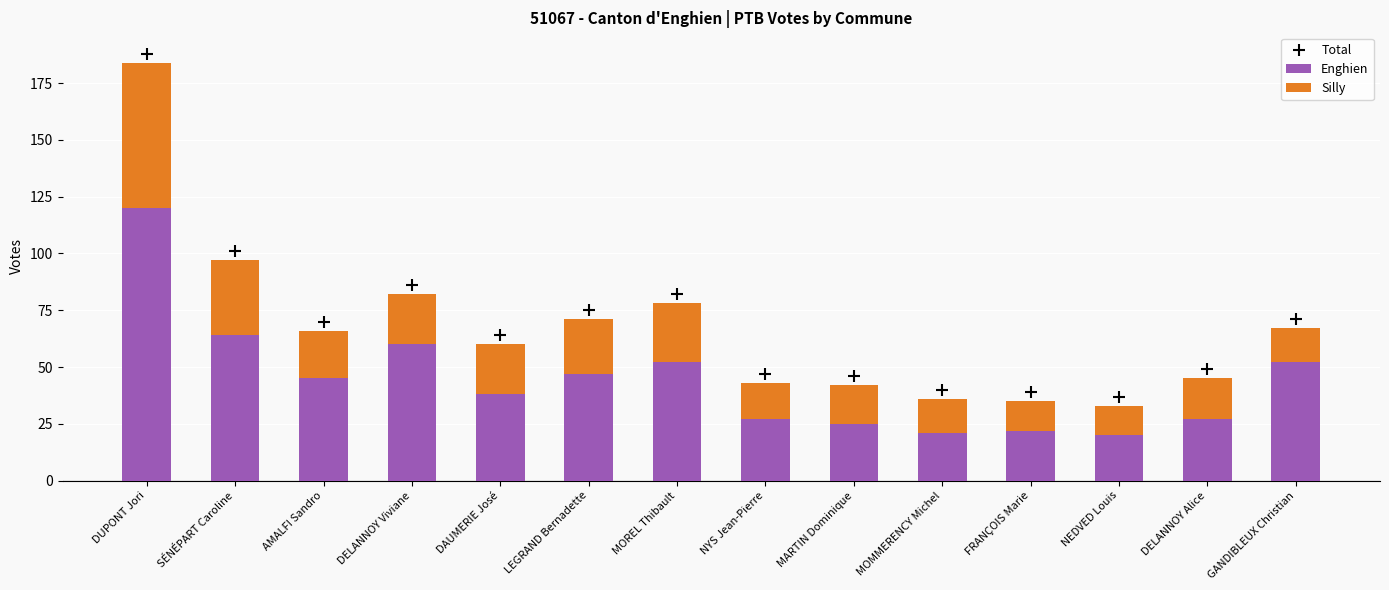

Which series contains the highest Y value?

Total